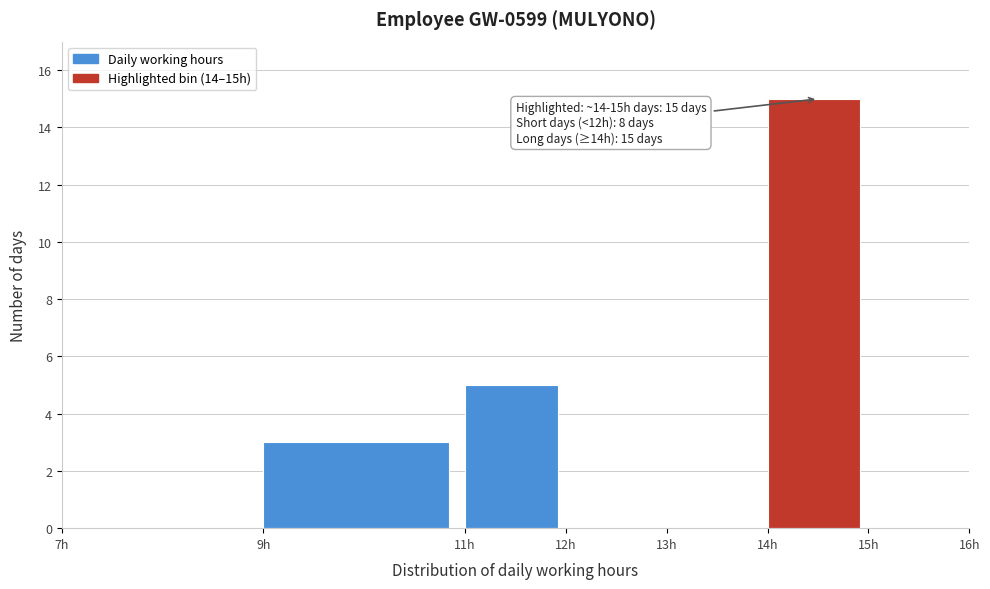

Over which range of the x-axis is the bar tallest?

14 to 15